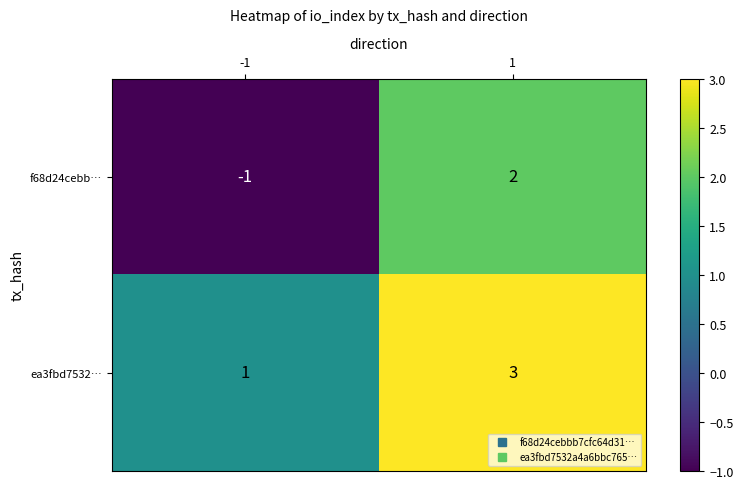

Rank the categories by f68d24cebb… value from lowest to highest.

-1, 1